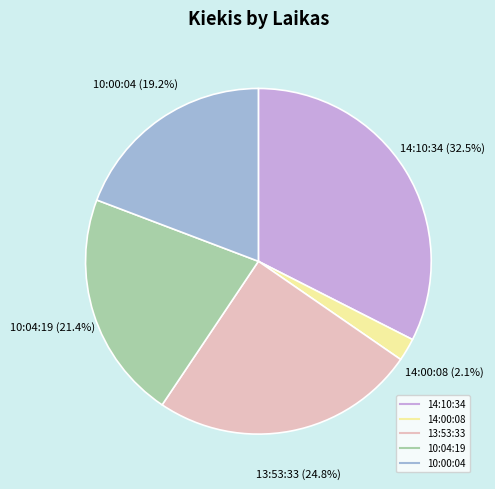

Is there a majority slice in this chart?

No